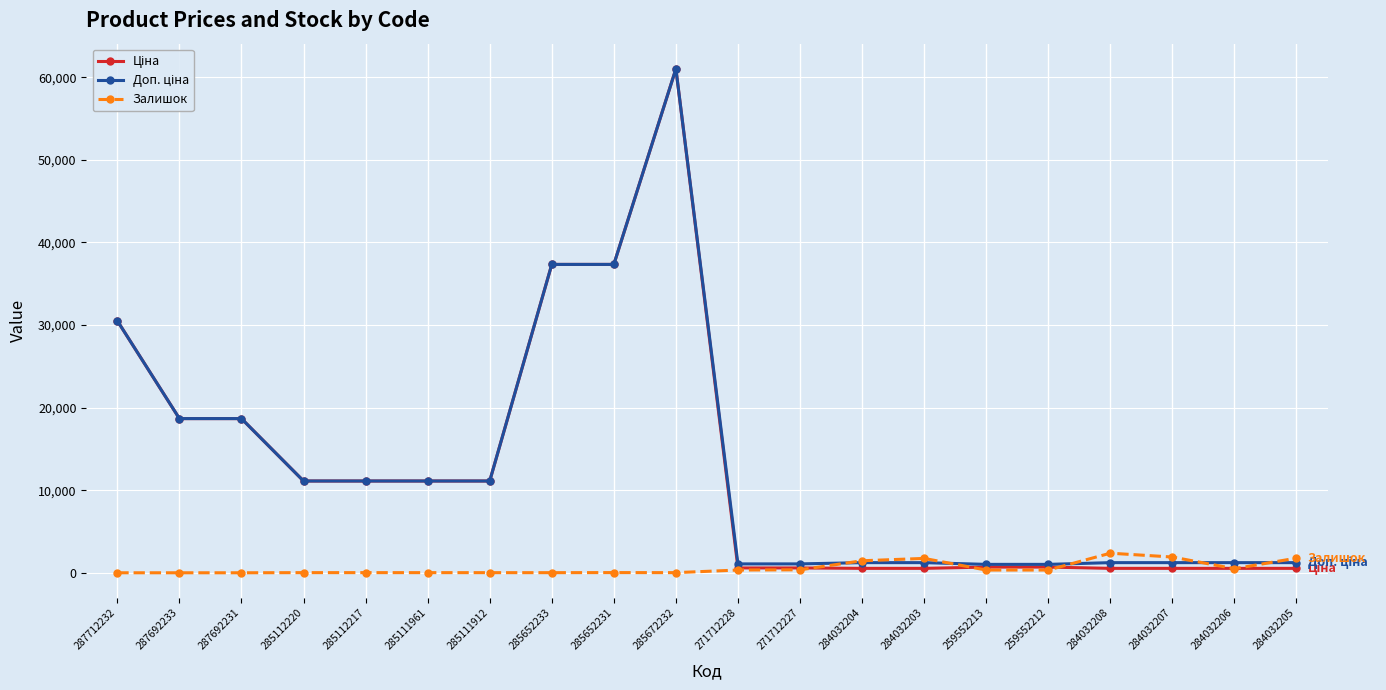

What is the spread (max minus min) of values at 287692231?

18671.5